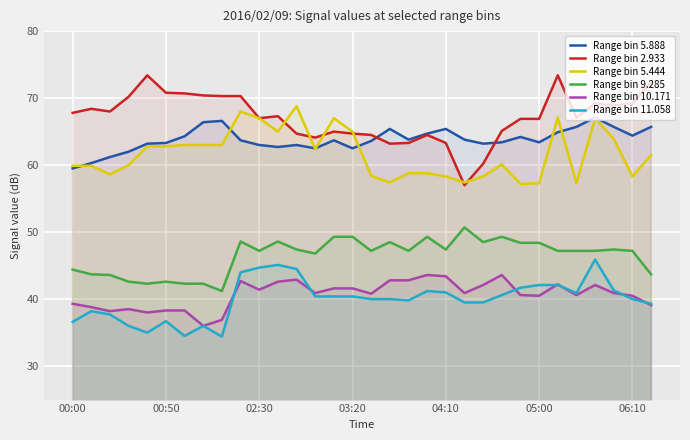

Count the number of data series in this chart.

6